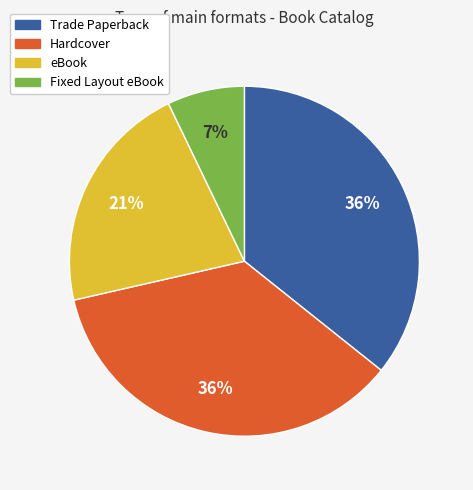

Does any single category account for the majority?

No